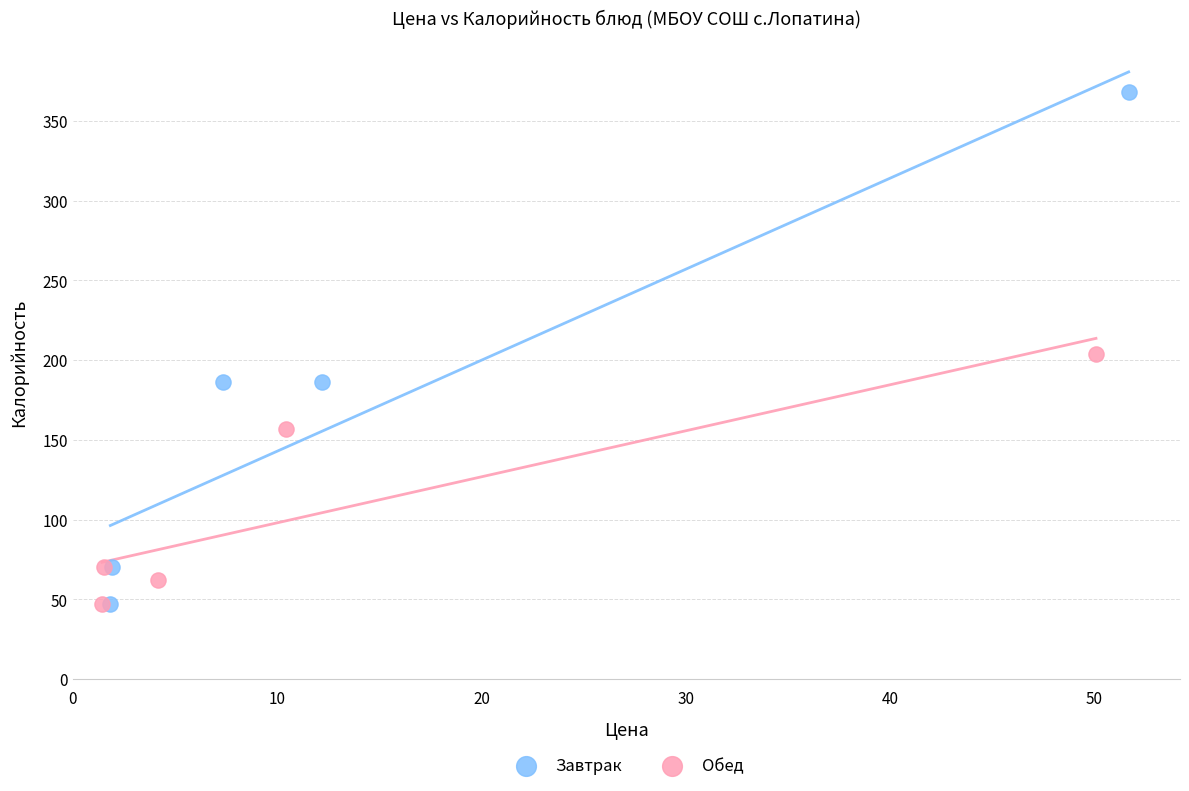

What are all the series names shown in the legend?

Завтрак, Обед